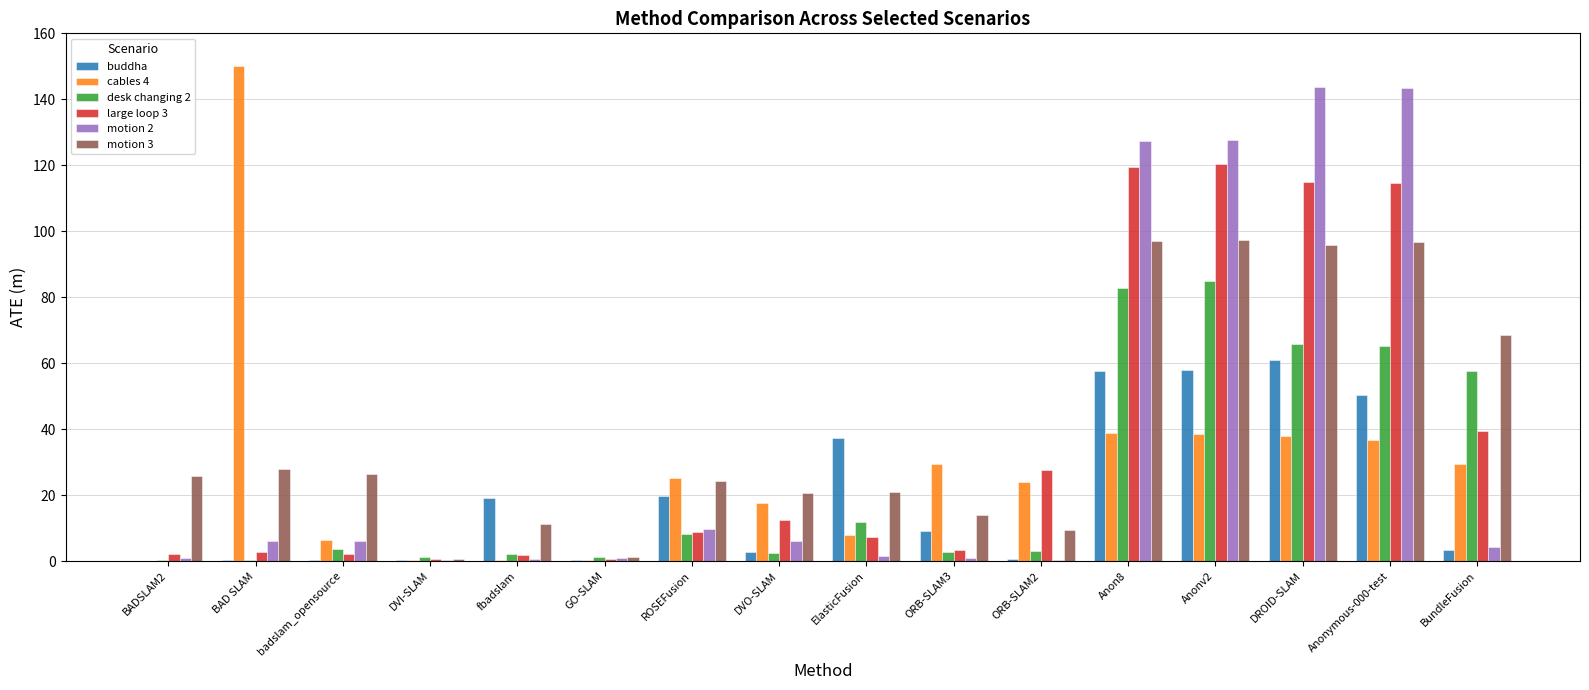

Between DVI-SLAM and ElasticFusion, which series saw the biggest shift?

buddha